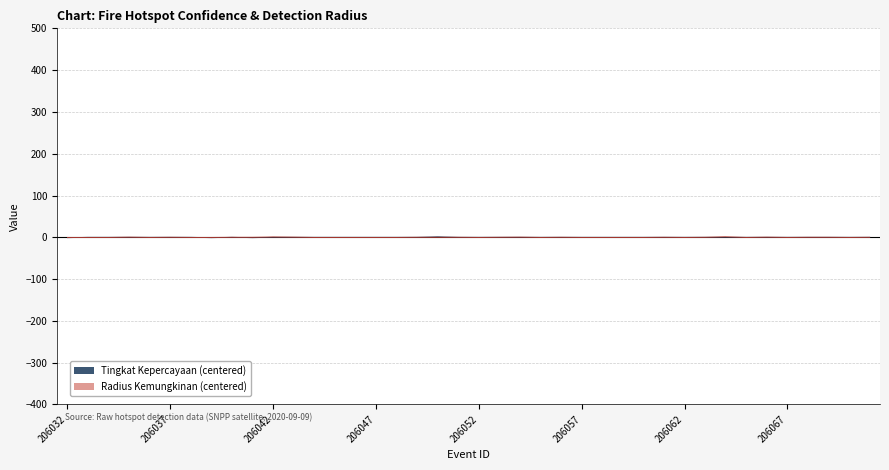

Is it true that tingkat kepercayaan equals 0.0 at 206051?

True